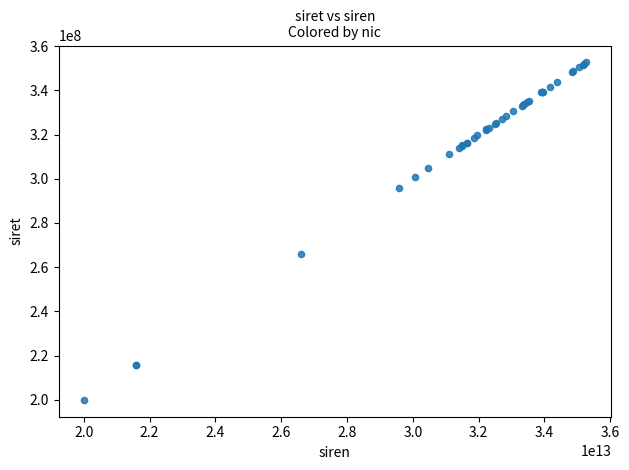

What Y value in the scatter plot is closest to 276321146?

265900399